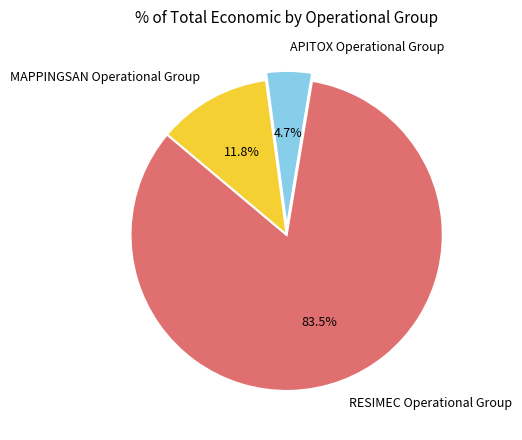

To the nearest percent, what portion does APITOX Operational Group represent?

5%